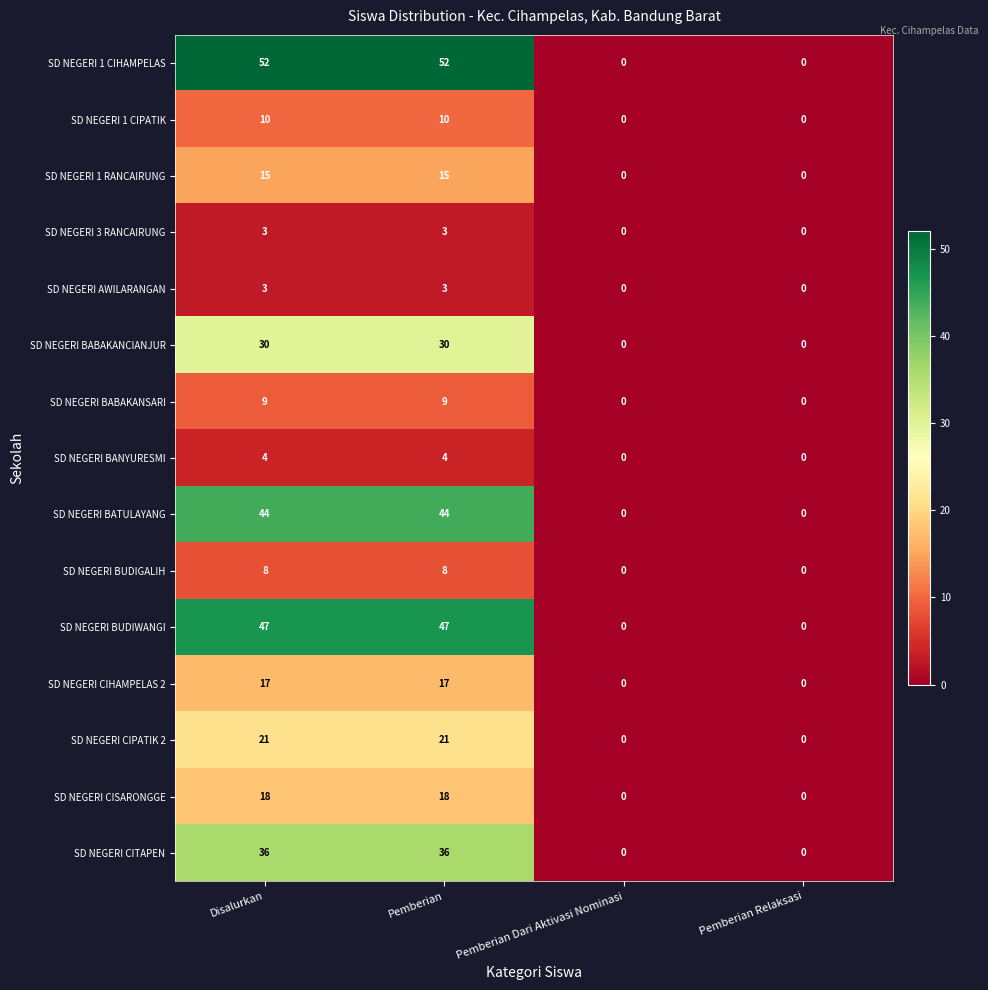

Which series has the largest total across all categories?

SD NEGERI 1 CIHAMPELAS